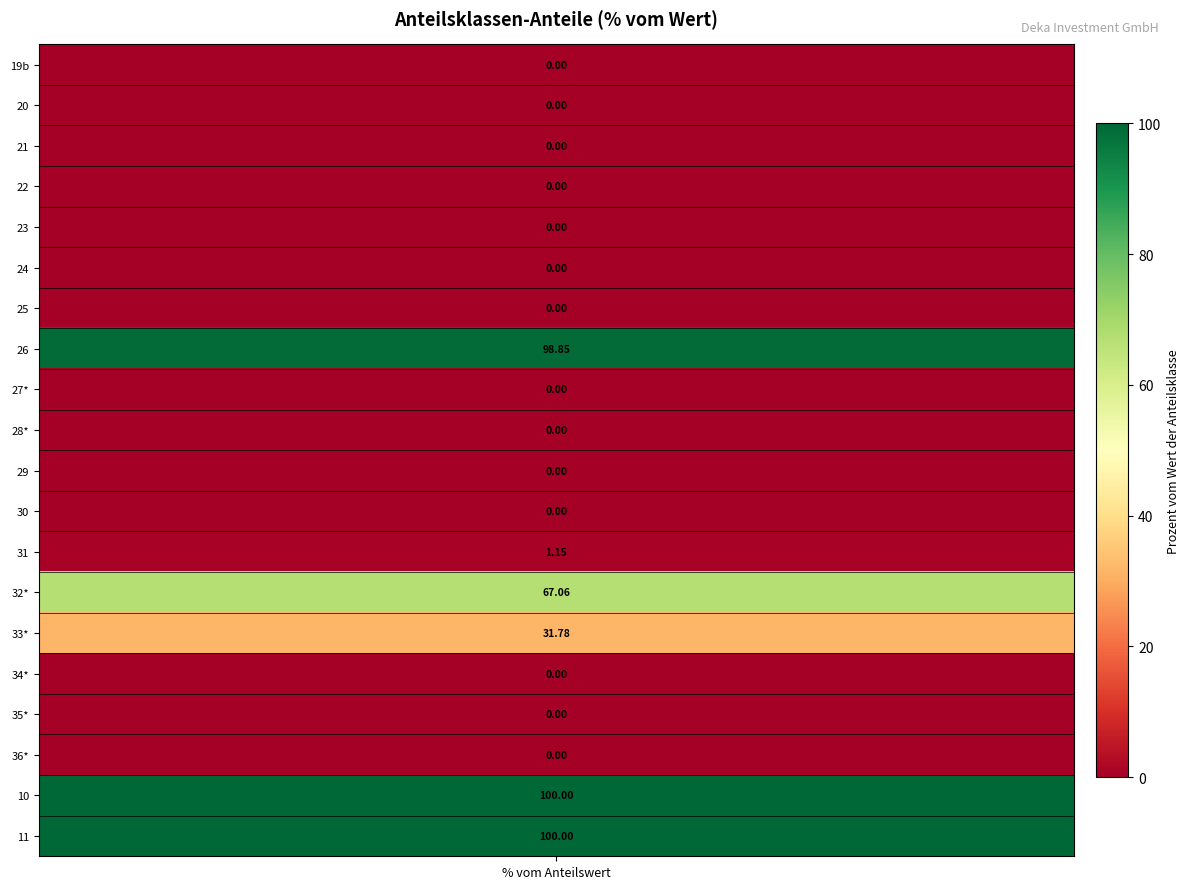

What is the change in value from 25 to 32*?

+67.1